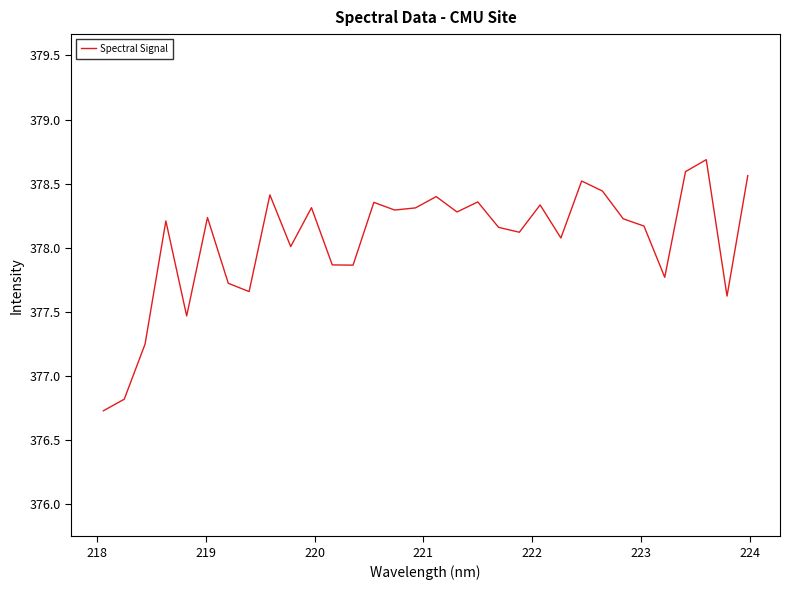

What is the smallest value displayed?

376.7